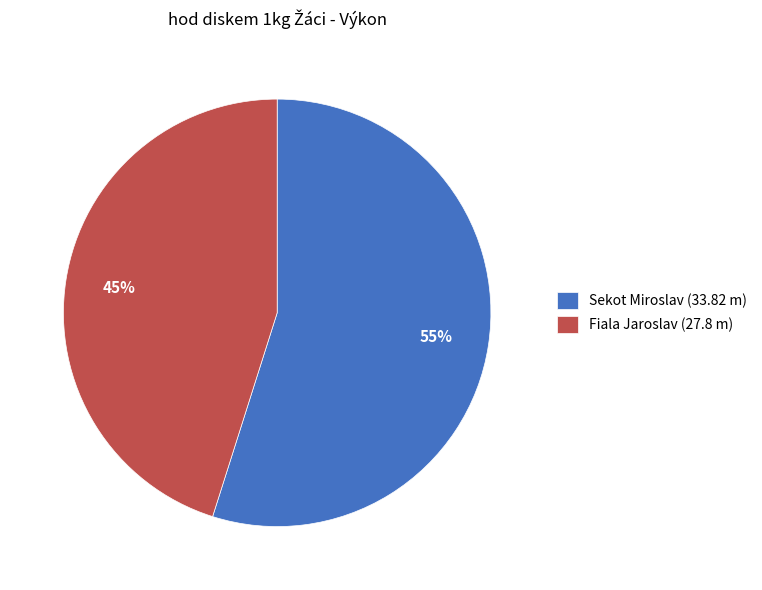

The Sekot Miroslav slice represents 55% of the pie. True or false?

True